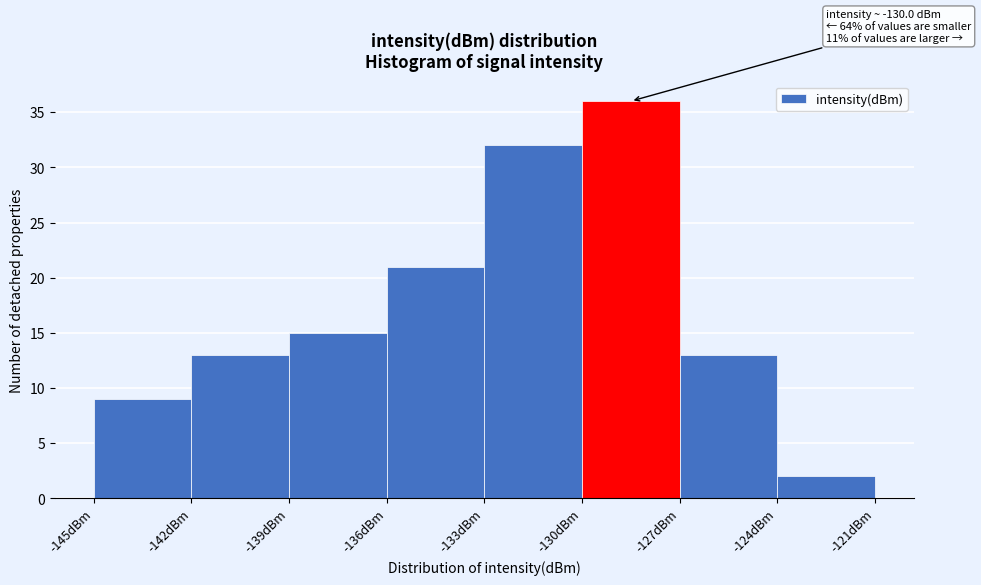

Which range on the x-axis has the tallest bar?

-130 to -127